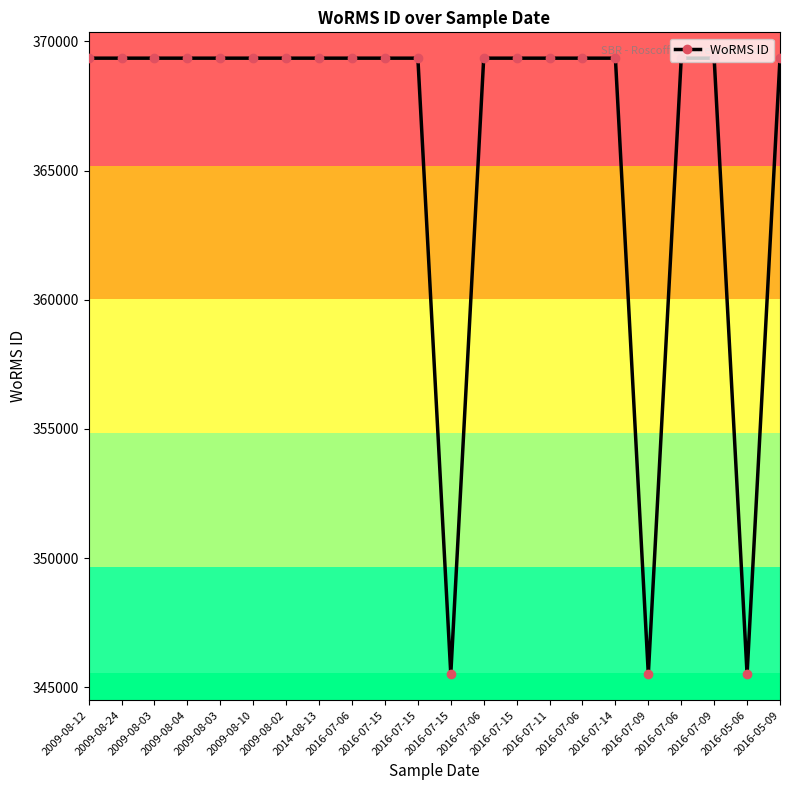

How many lines are shown in the chart?

1